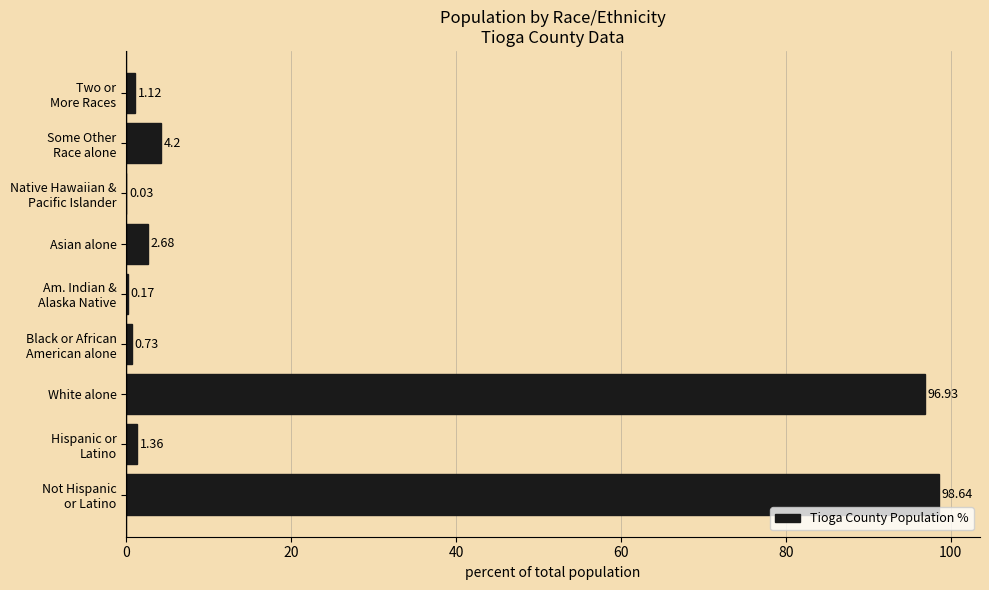

What is the average value?

22.9